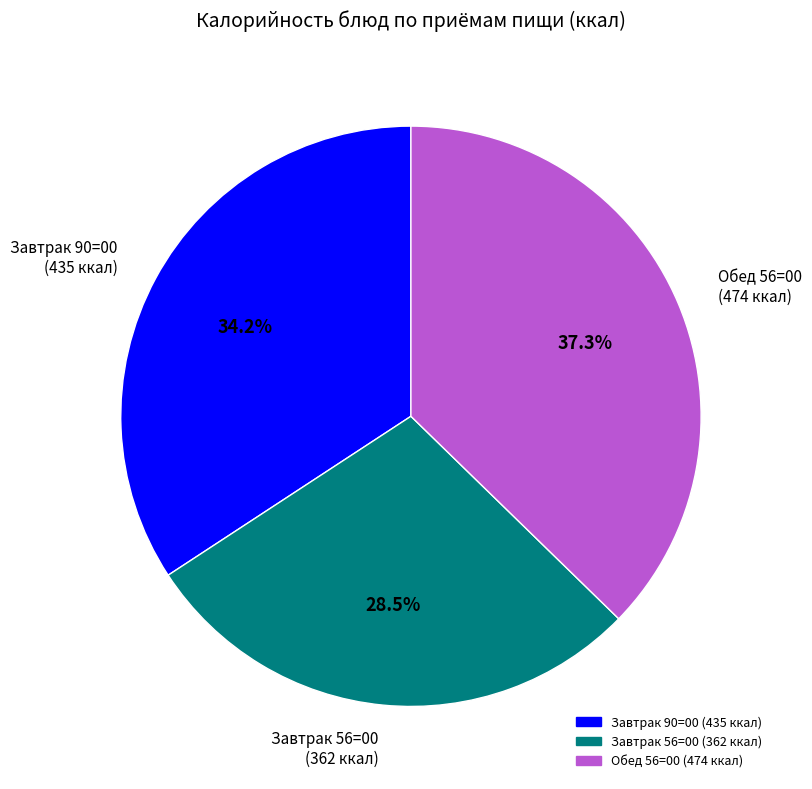

Is there a majority slice in this chart?

No